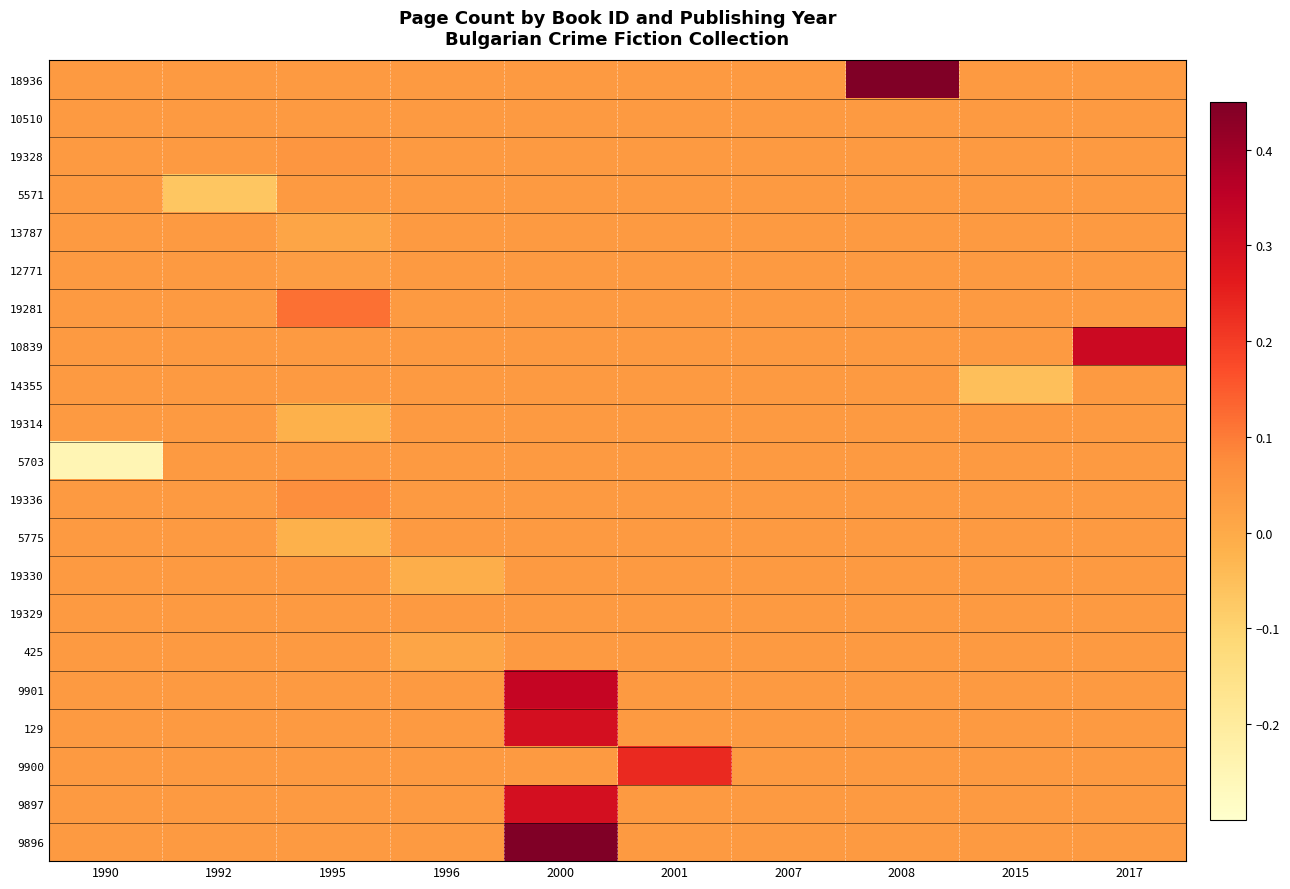

Between 2000 and 1995, which is larger?

2000